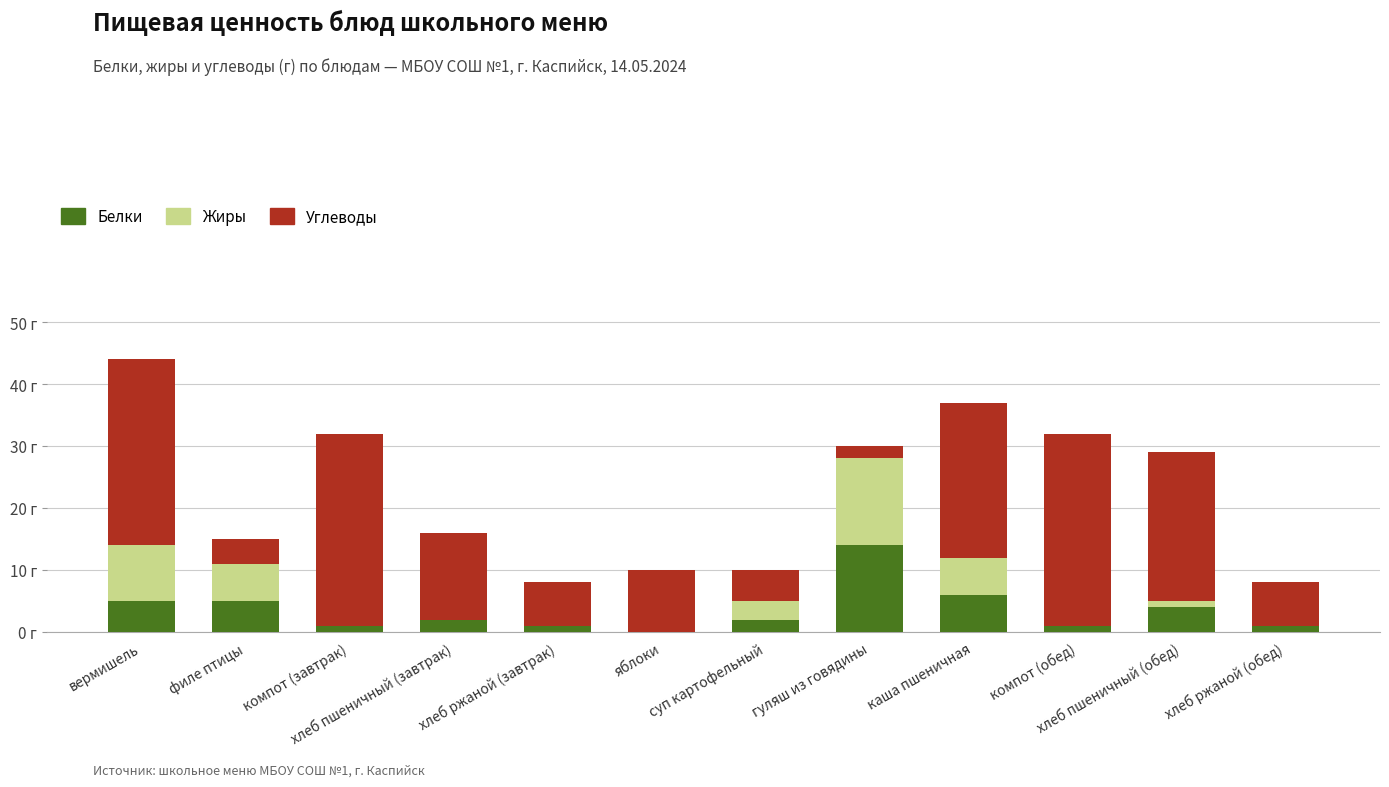

The value of Углеводы at каша пшеничная is 14. True or false?

False